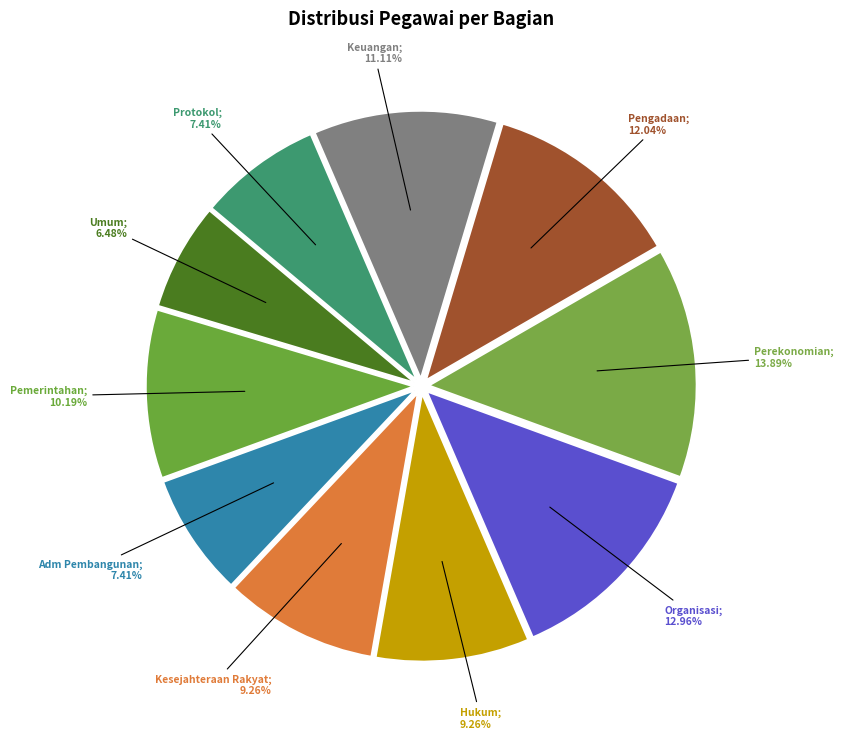

Which category has the smallest portion of the pie?

Umum